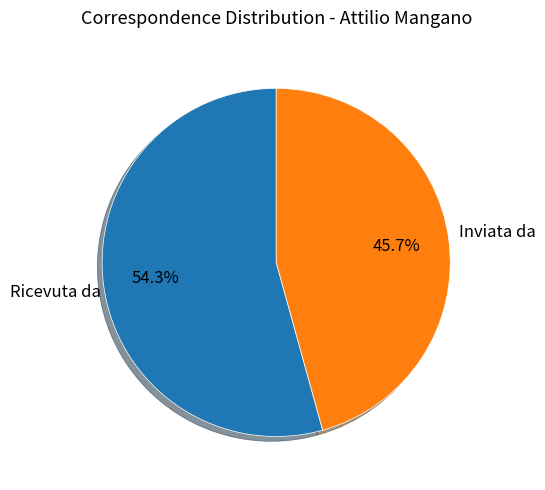

Does any single category account for the majority?

Yes